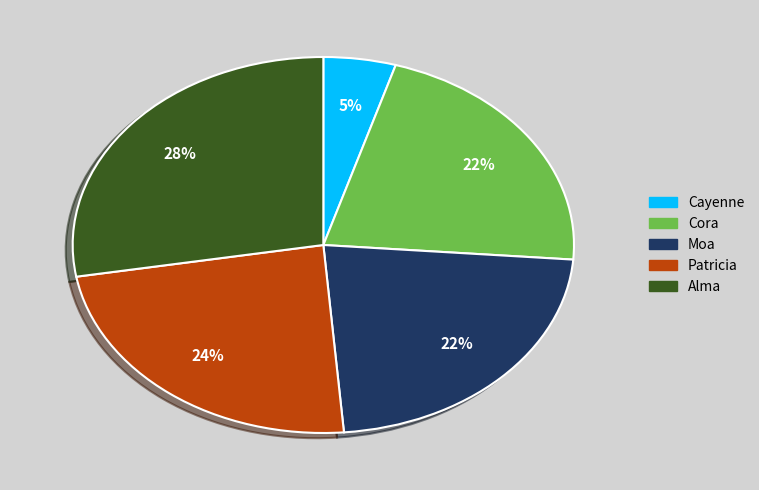

How many segments does this pie chart have?

5